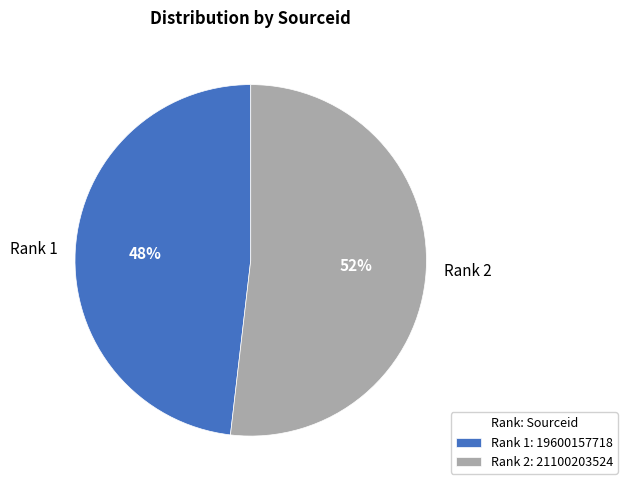

Which has a higher value, Rank 2 or Rank 1?

Rank 2